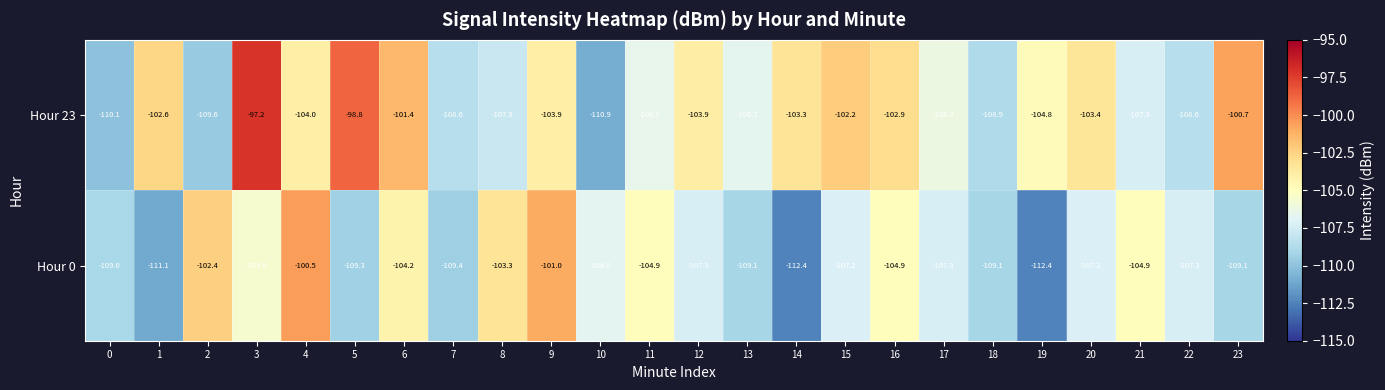

The value of Hour 23 at 3 is -97.2. True or false?

True